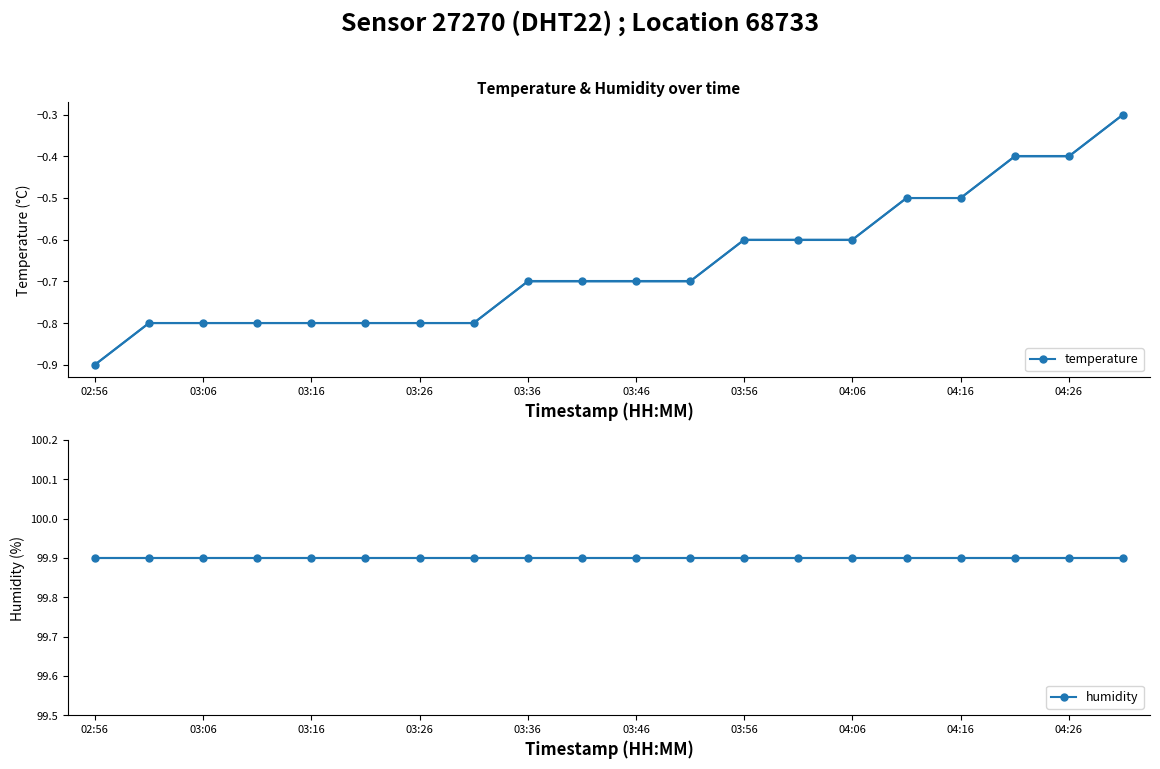

True or false: temperature has more than 2 interior local peaks.

False